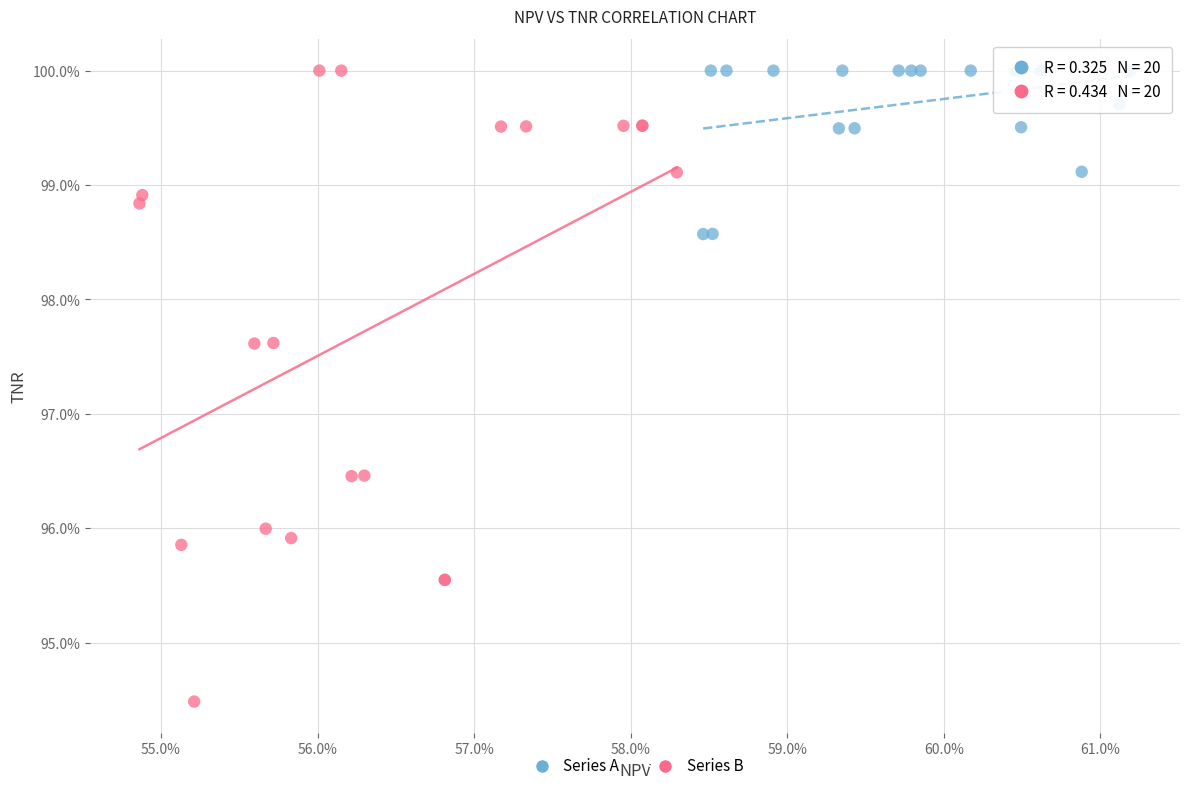

Which series has the widest spread of Y values?

Series B